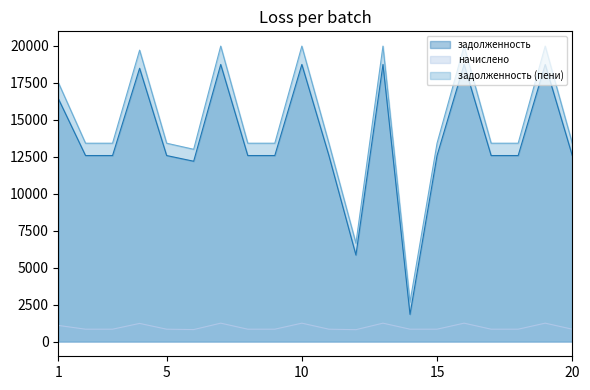

What is the maximum value shown in the chart?

19988.1